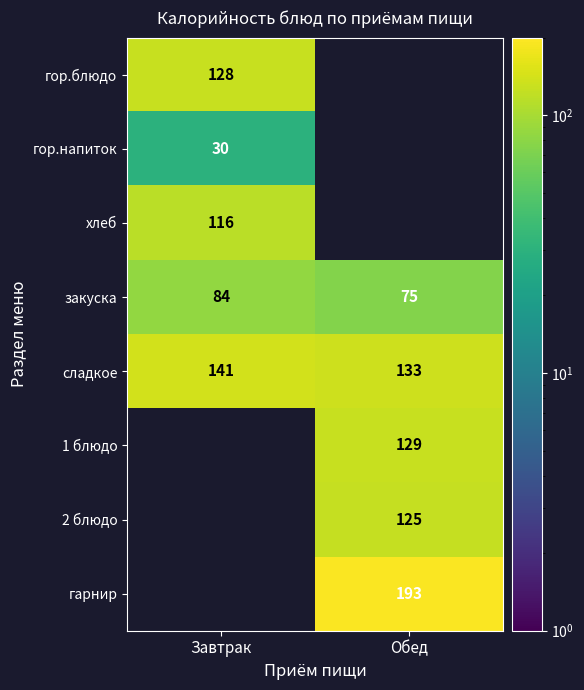

True or false: 2 блюдо has a value of 72.6 at Обед.

False